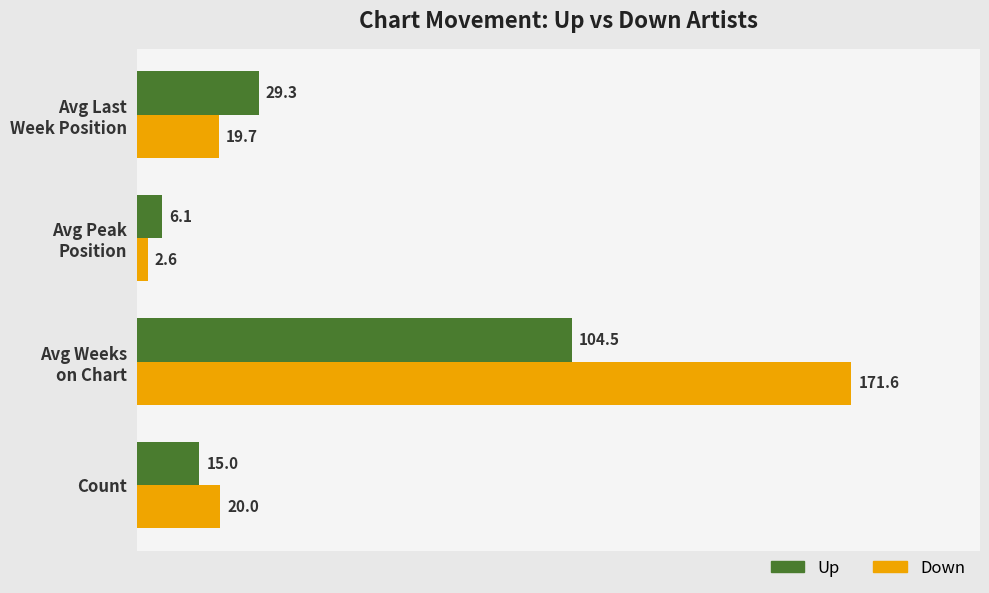

Is the value of Down at Count greater than the value of Up at Count?

Yes